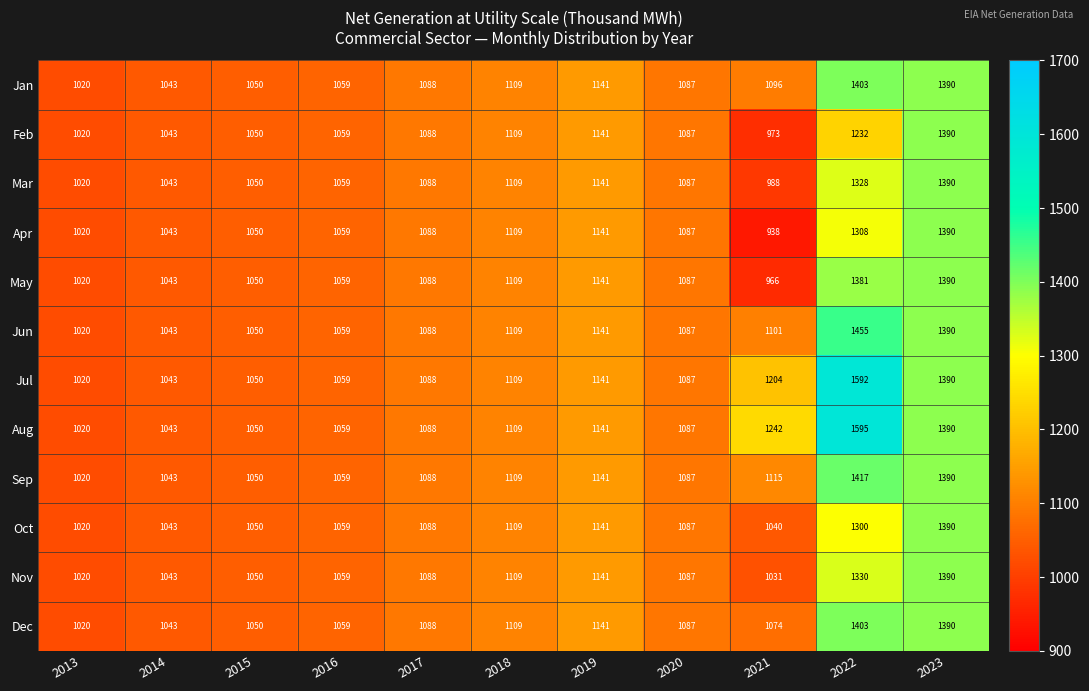

What is the sum of all Dec values?

12464